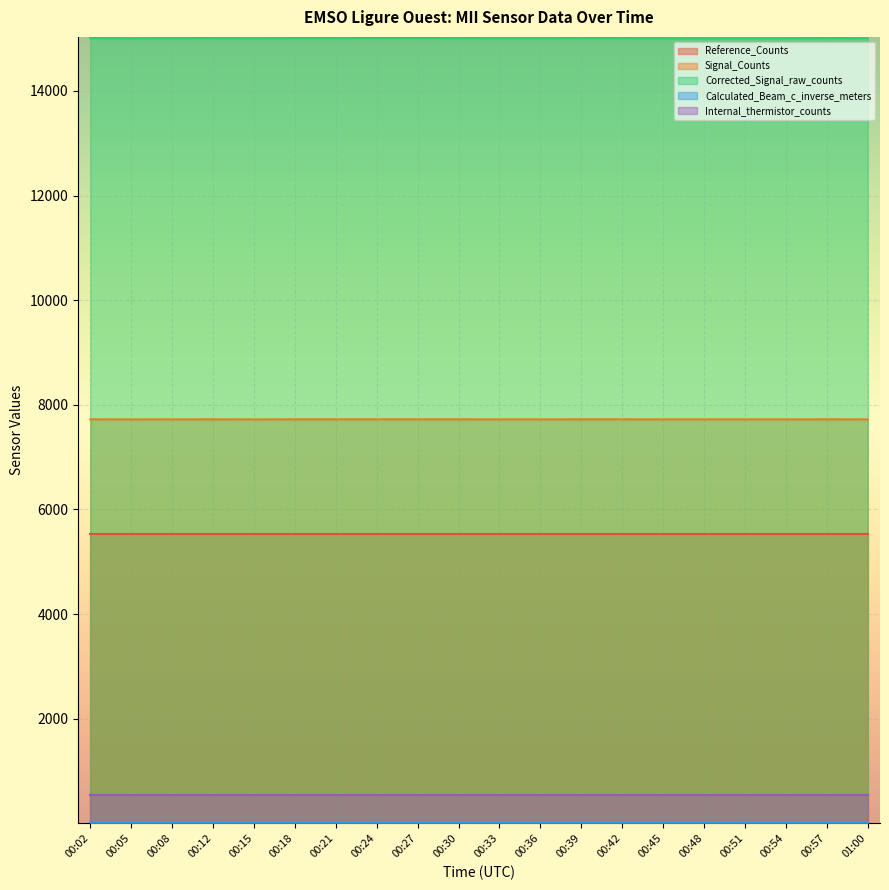

The Corrected_Signal_raw_counts series shows 7311.0 at 00:12. True or false?

False